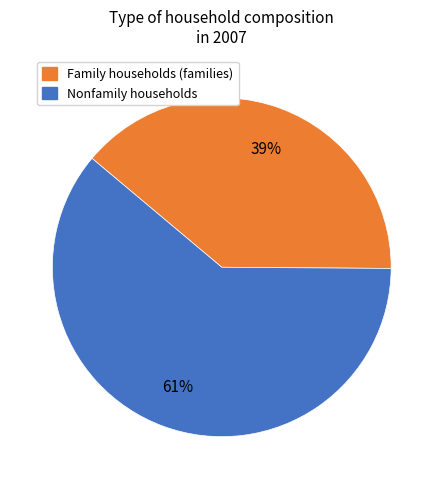

To the nearest percent, what is the average slice percentage?

50%